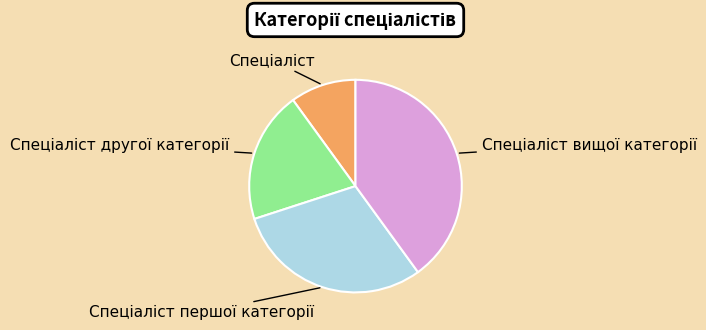

Is there any slice that represents more than half of the pie?

No